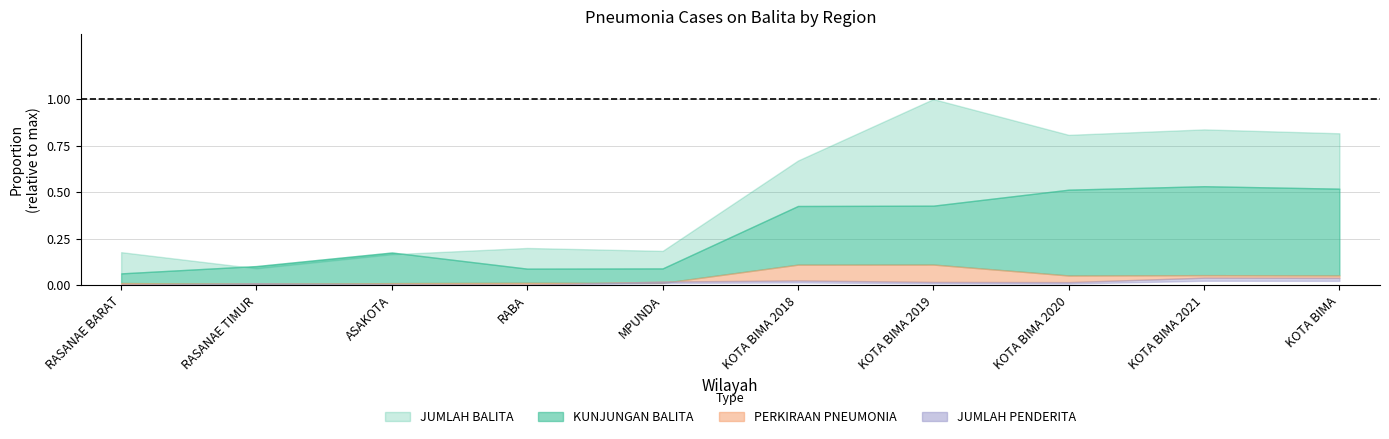

At which label does KUNJUNGAN BALITA first exceed 8450?

KOTA BIMA 2019